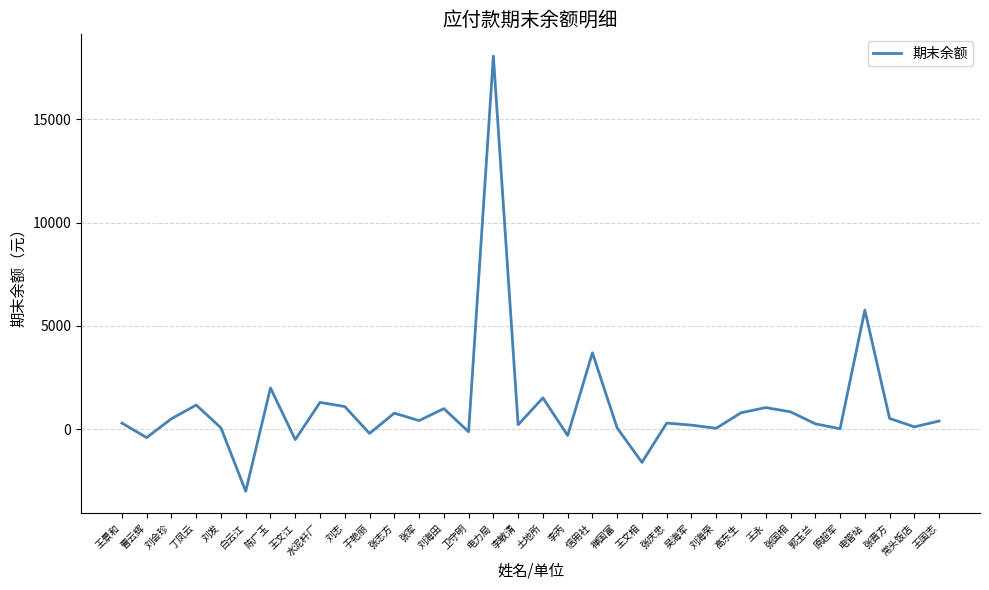

Between 张军 and 刘志, which is larger?

刘志